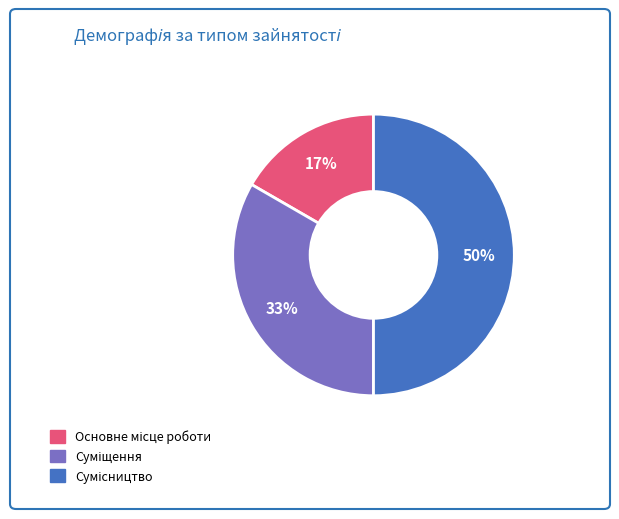

To the nearest percent, what is the average slice percentage?

33%